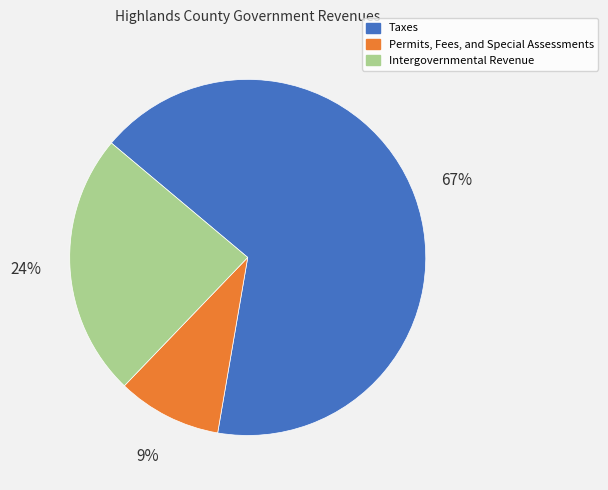

To the nearest percent, what percentage of the pie is Permits, Fees, and Special Assessments?

9%